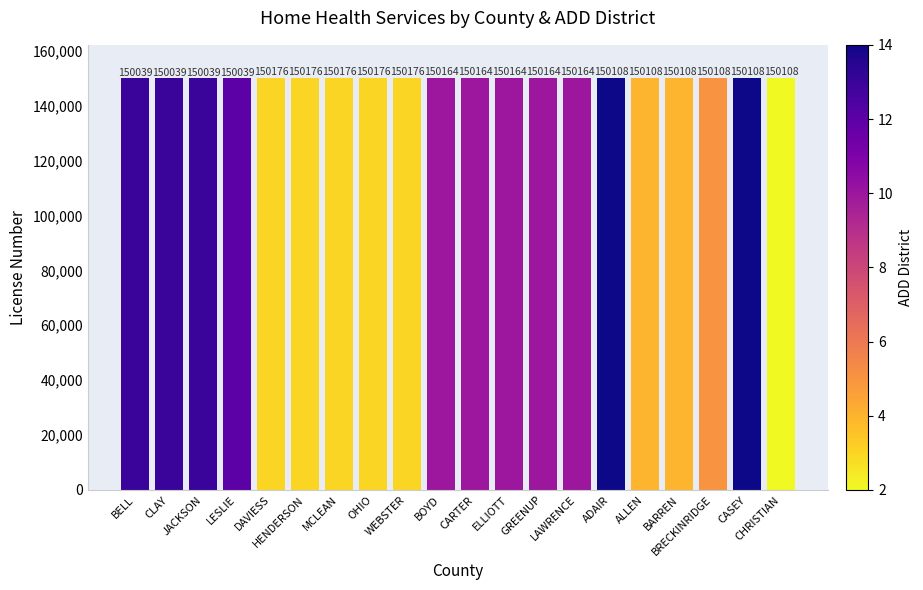

What is the average value?

150125